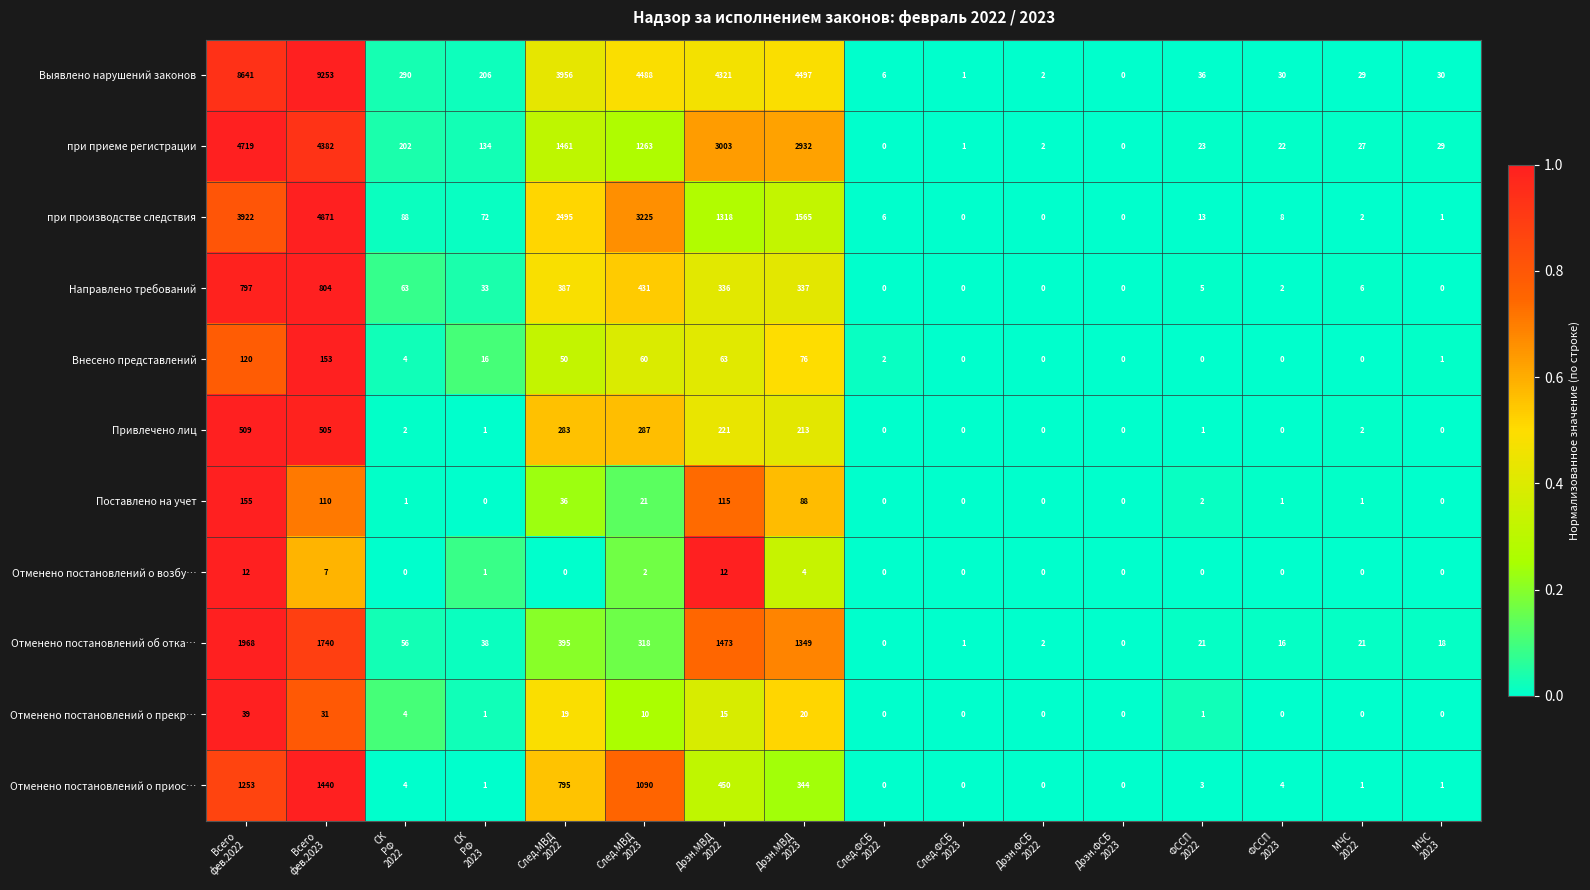

What is the difference between the second highest and minimum values in the Отменено постановлений об отка… series?

1740